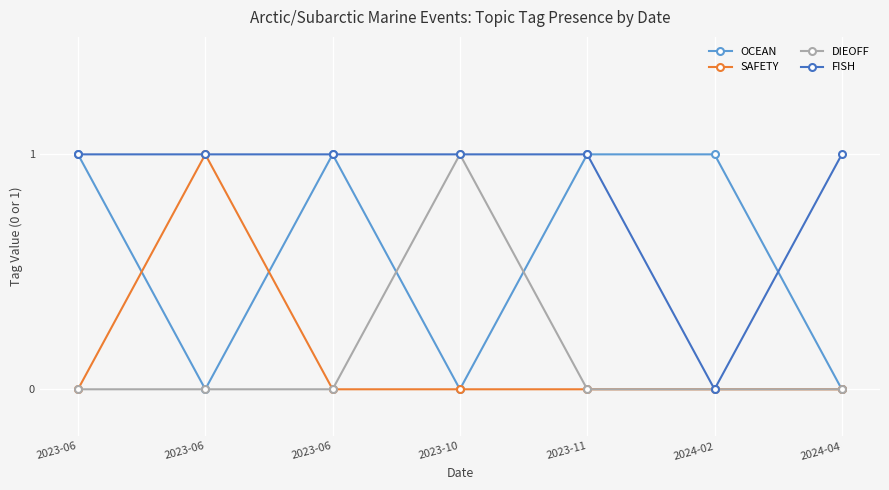

How many lines are shown in the chart?

4